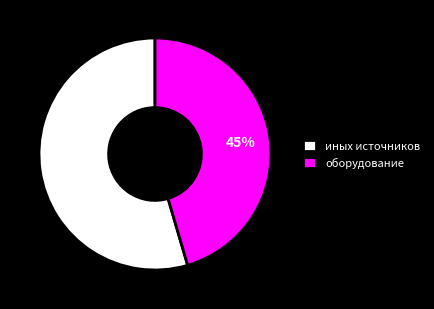

Approximately how many times larger is the value at оборудование compared to иных источников?

0.8